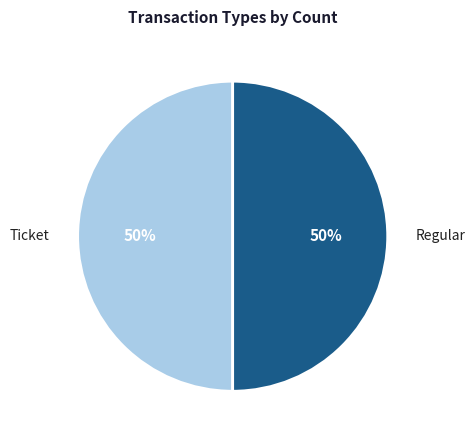

What is the ratio of the value at Regular to the value at Ticket?

1.0